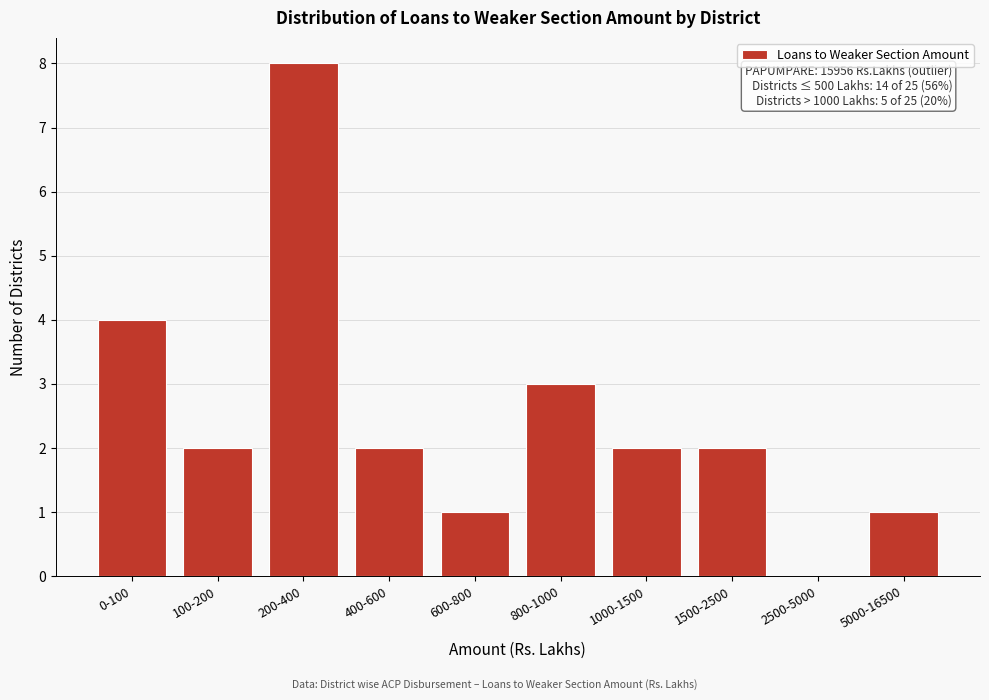

Reading left to right, extract all data points from this chart.

0-100=4	100-200=2	200-400=8	400-600=2	600-800=1	800-1000=3	1000-1500=2	1500-2500=2	2500-5000=0	5000-16500=1